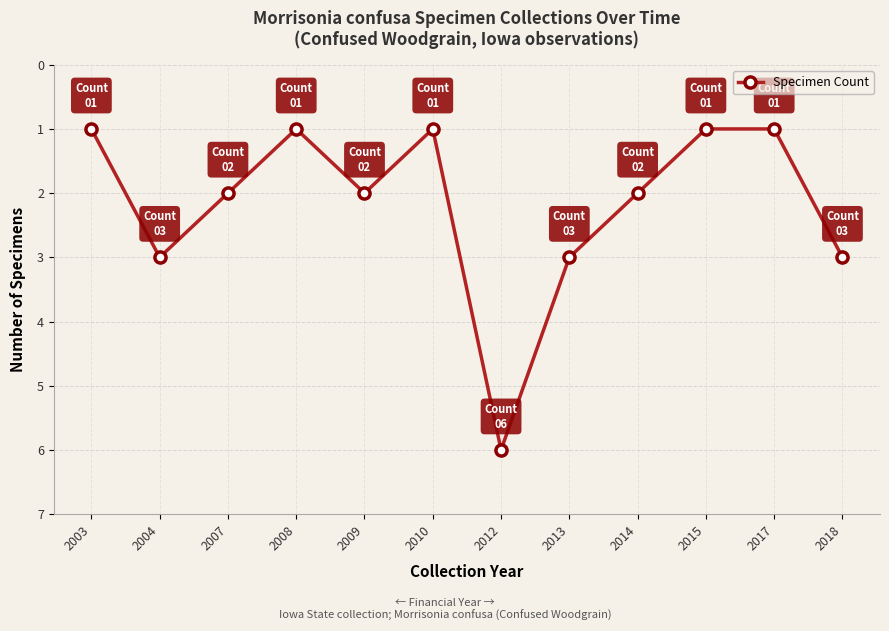

Reading left to right, transcribe all the data shown in this chart.

1	3	2	1	2	1	6	3	2	1	1	3